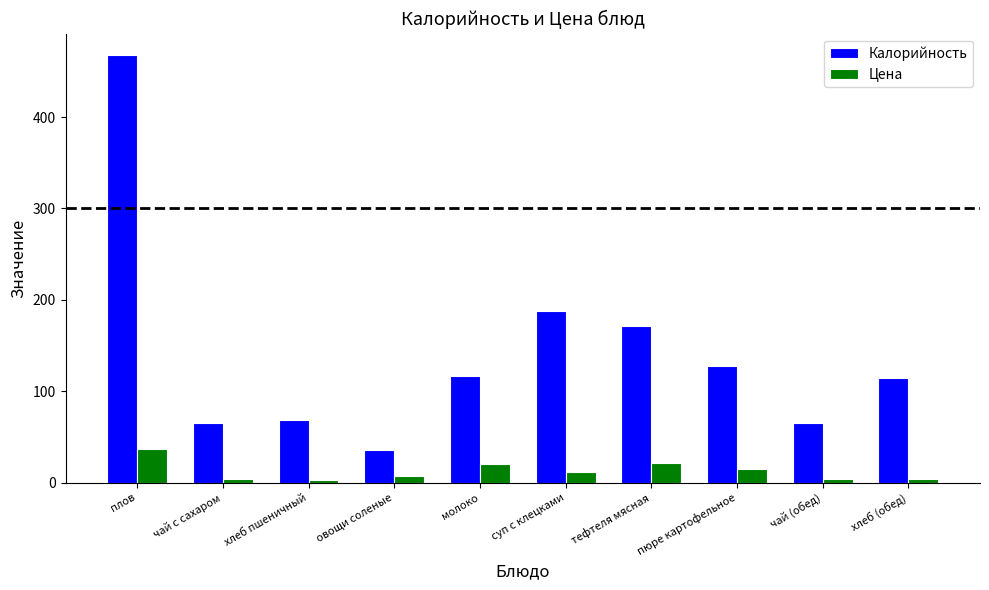

What is the total value across all series at чай (обед)?

68.8